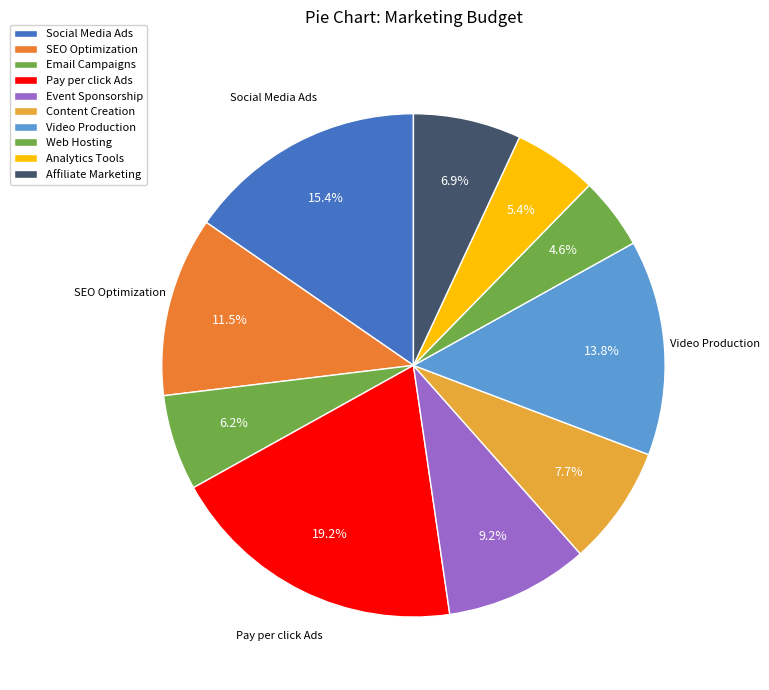

What percentage is the Web Hosting slice, to the nearest percent?

5%